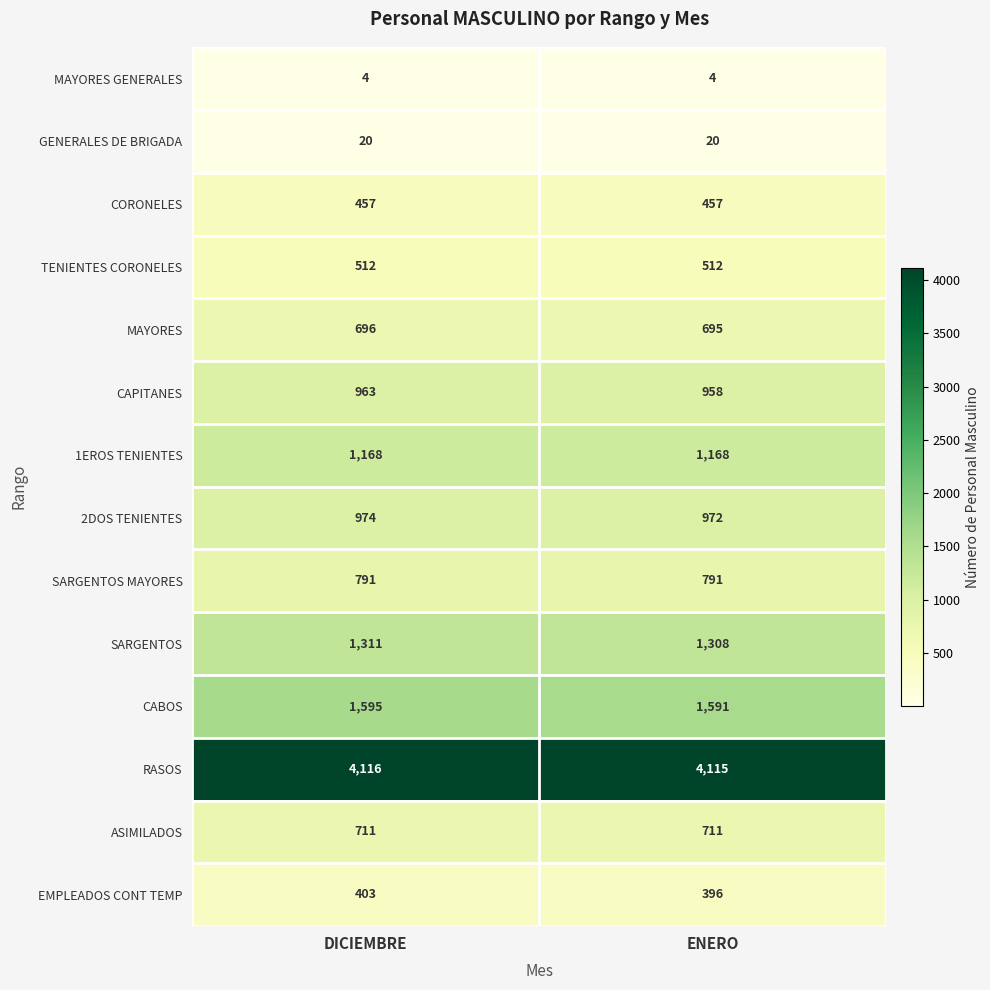

List the series in order of their peak value, lowest first.

MAYORES GENERALES, GENERALES DE BRIGADA, EMPLEADOS CONT TEMP, CORONELES, TENIENTES CORONELES, MAYORES, ASIMILADOS, SARGENTOS MAYORES, CAPITANES, 2DOS TENIENTES, 1EROS TENIENTES, SARGENTOS, CABOS, RASOS